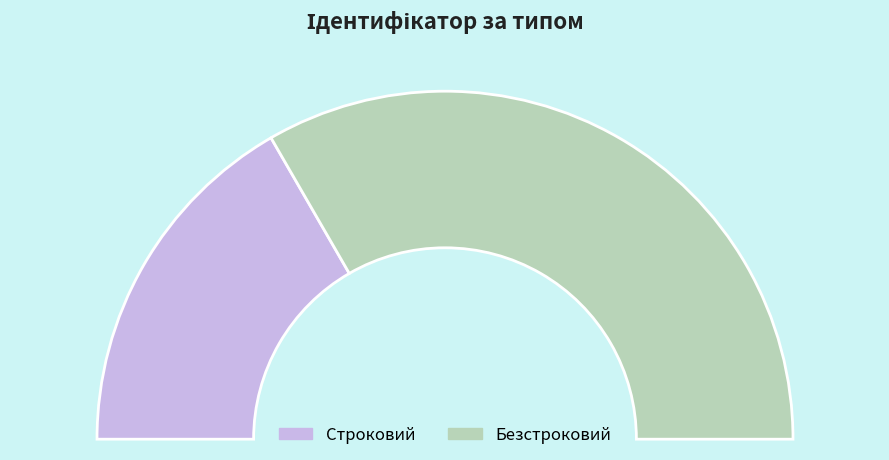

To the nearest percent, what percentage of the pie is Безстроковий?

67%